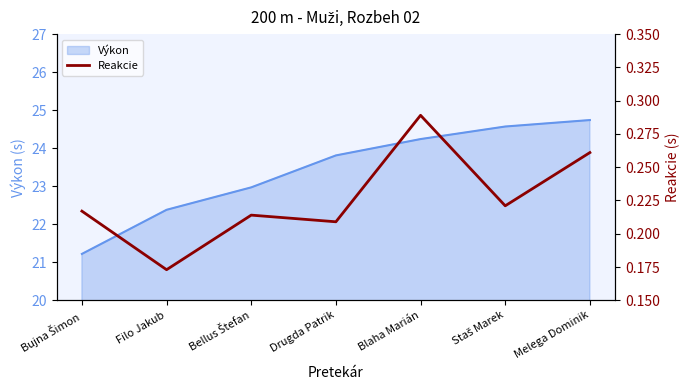

Is it true that Výkon equals 41.3 at Drugda Patrik?

False